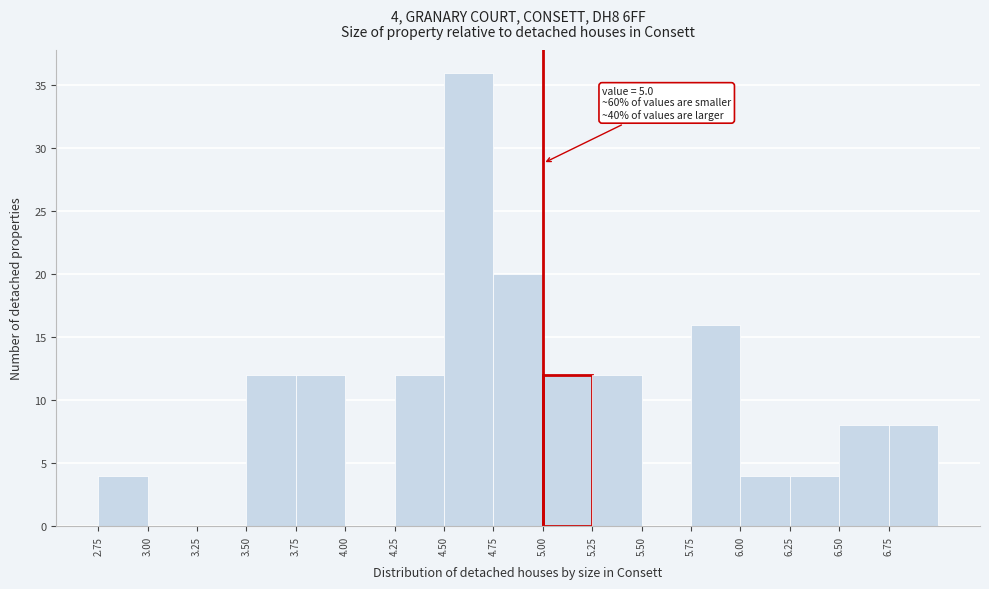

Which range on the x-axis has the tallest bar?

4.50 to 4.75